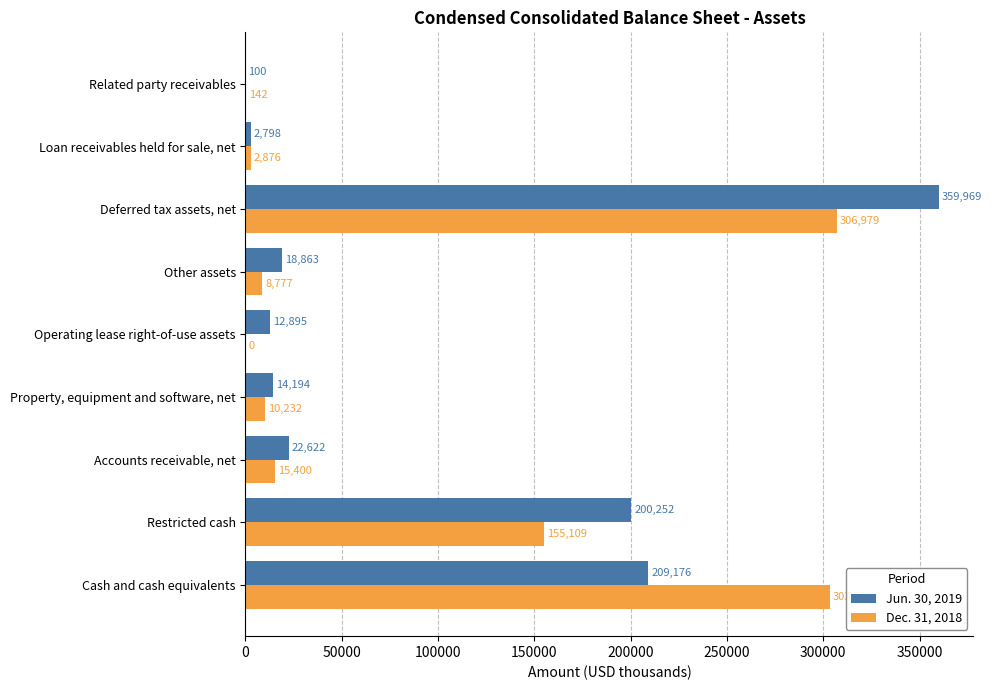

What value does the Jun. 30, 2019 series have at Operating lease right-of-use assets, to the nearest 10?

12900